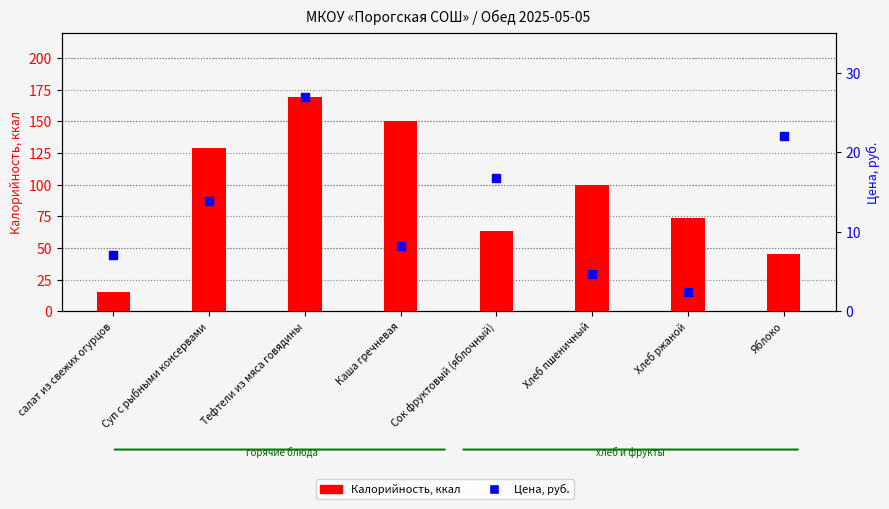

Is the value of Калорийность, ккал at Хлеб ржаной greater than the value of Цена, руб. at салат из свежих огурцов?

Yes